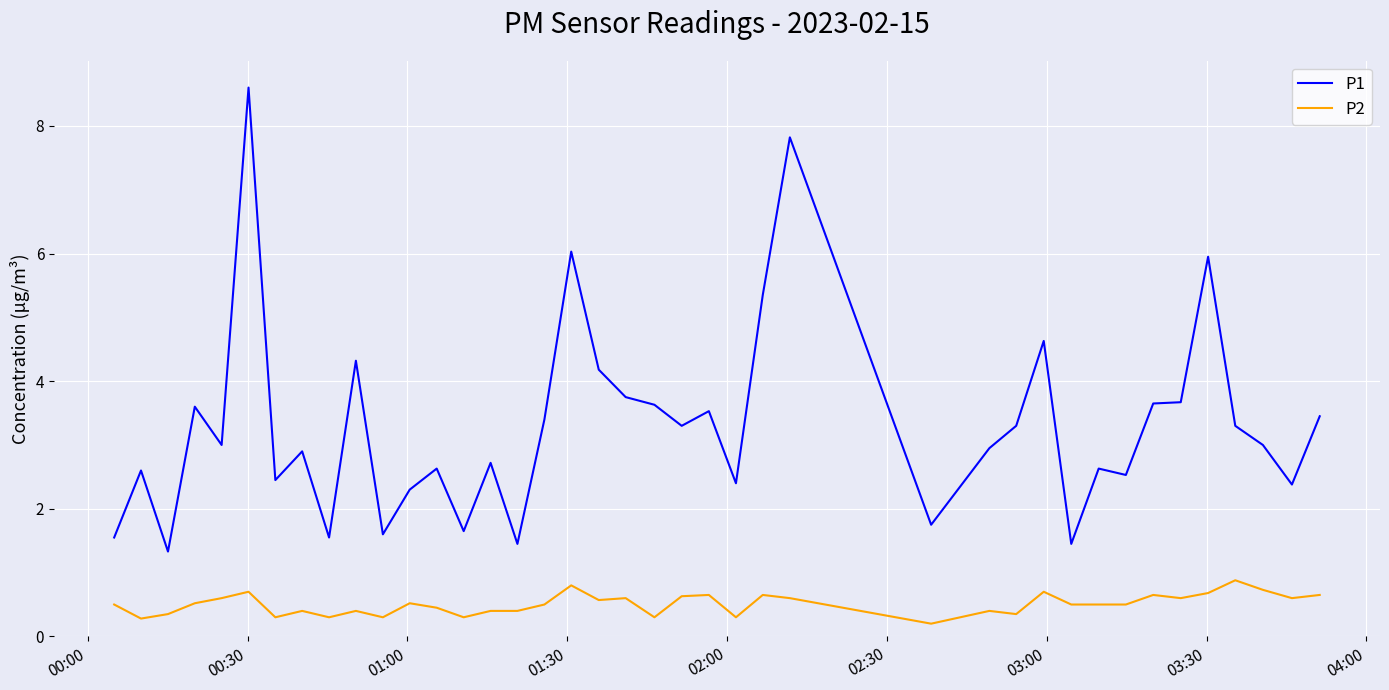

Rank the series by their maximum value, from highest to lowest.

P1, P2